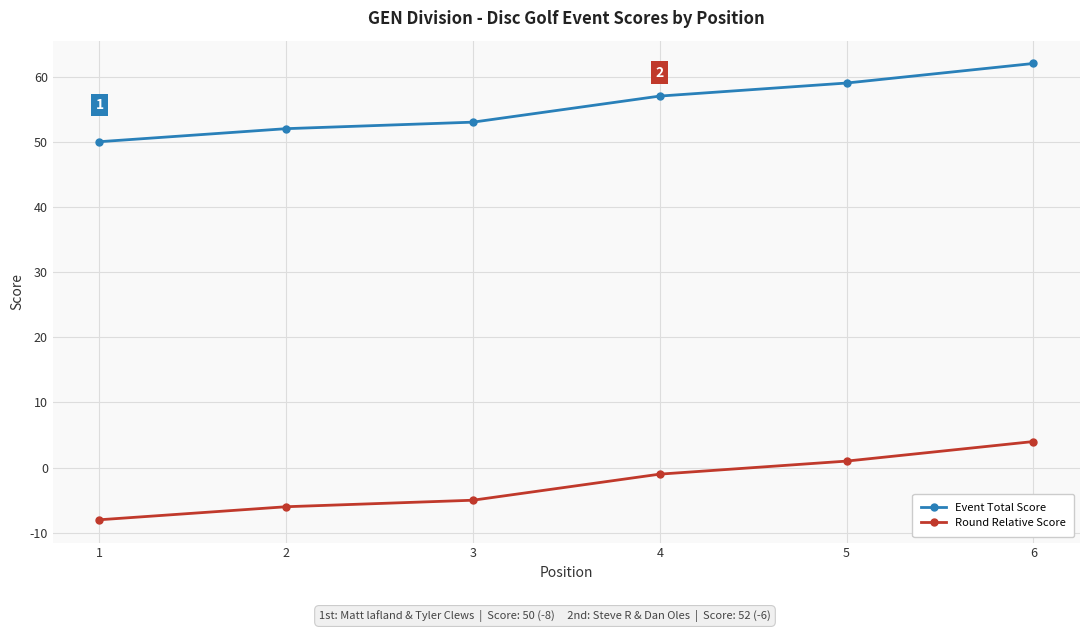

True or false: Round Relative Score and Event Total Score intersect in this chart.

False